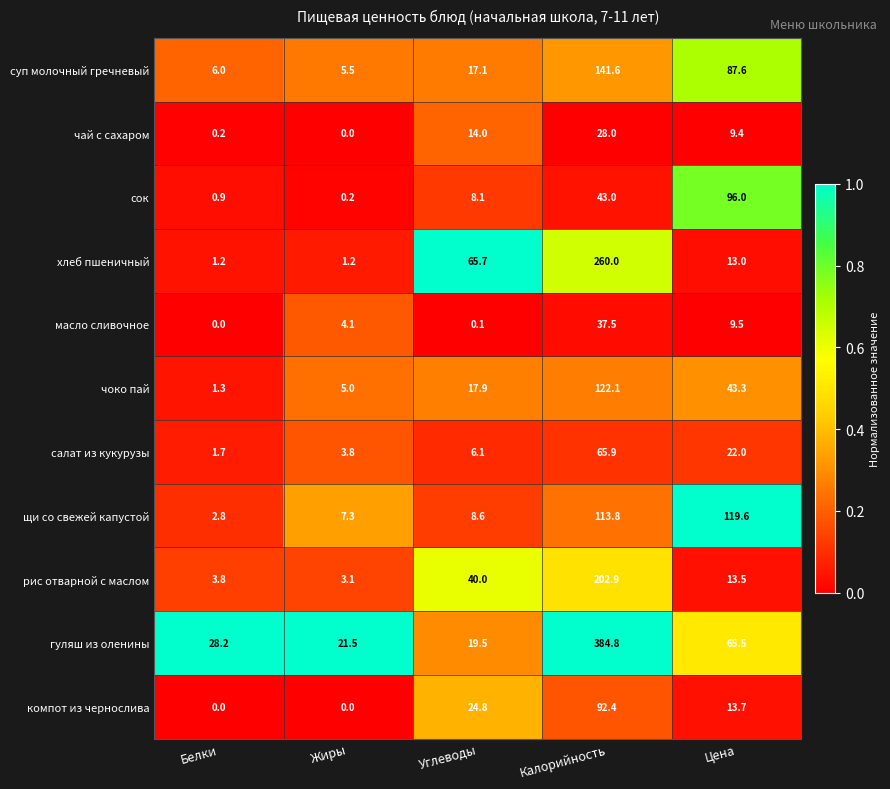

What is the total value across all series at Жиры?

51.7